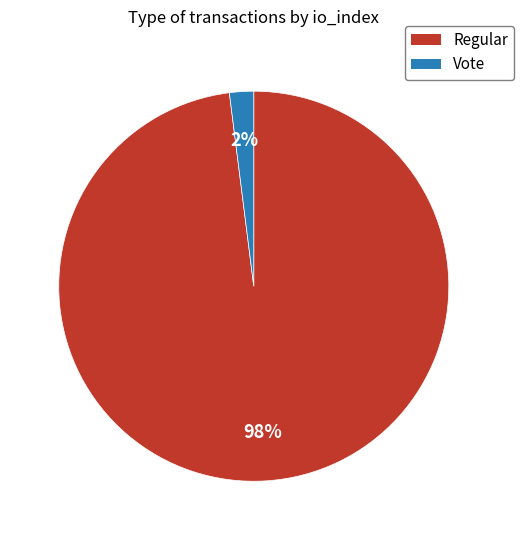

Does Vote represent more than half of the total?

No